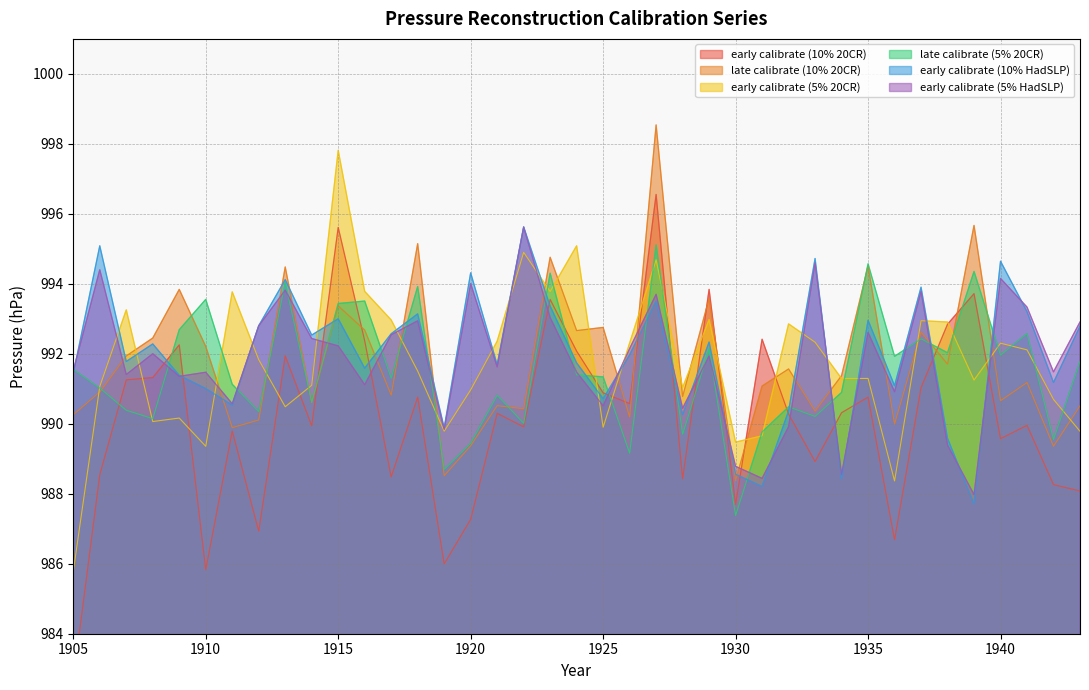

Count the number of data series in this chart.

6